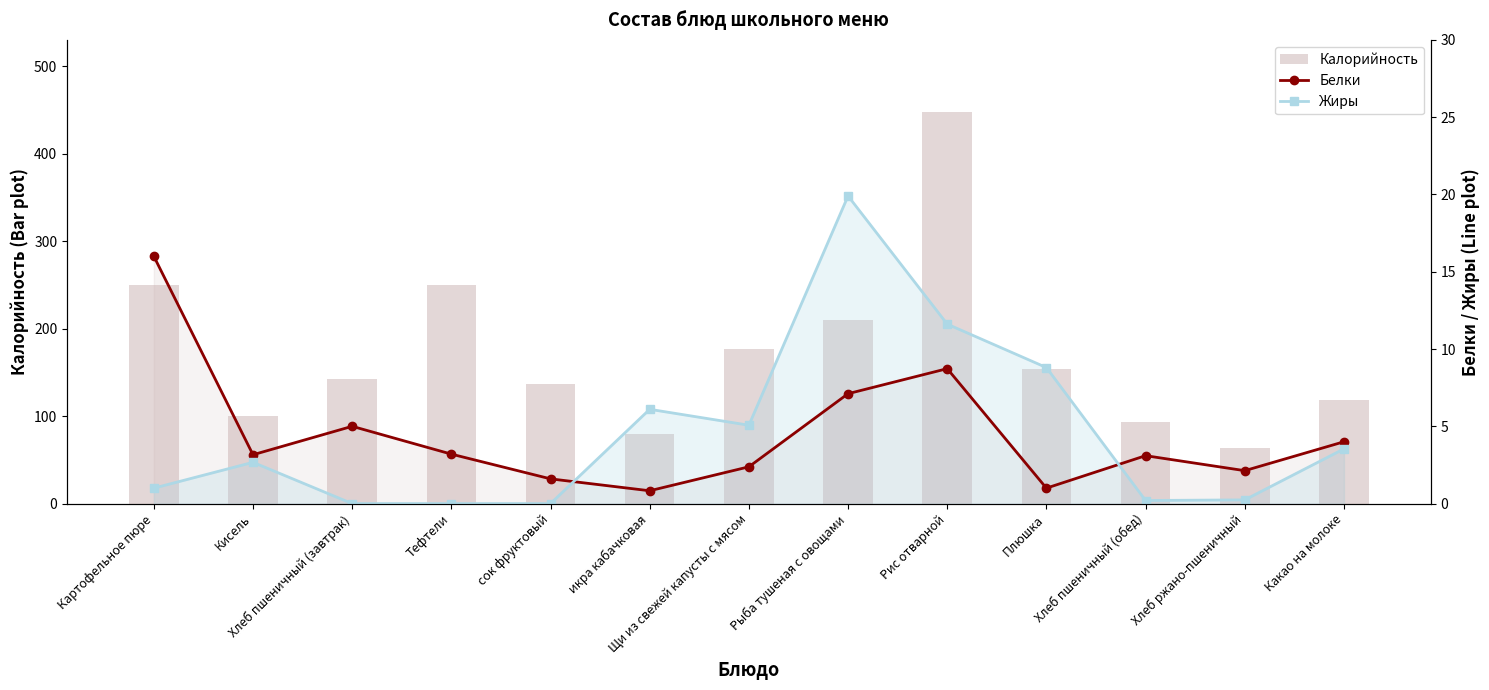

At which label does Калорийность first exceed 142?

Картофельное пюре